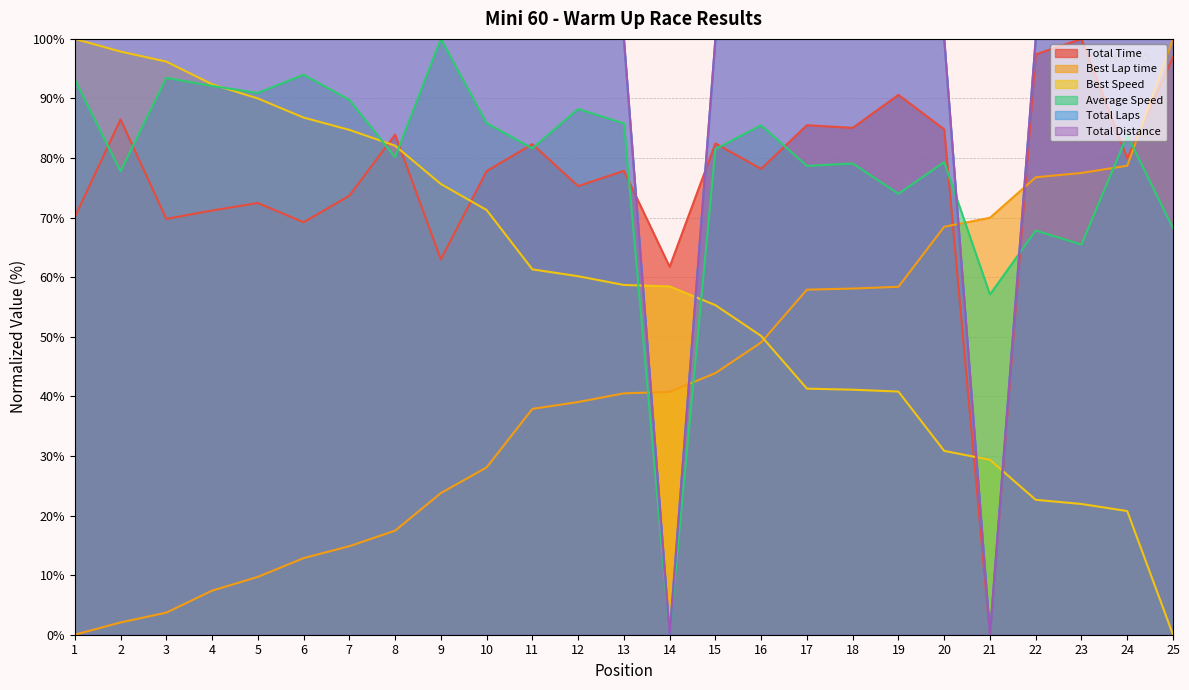

What is the value of the Total Distance point at the 10th from the left?

100.0